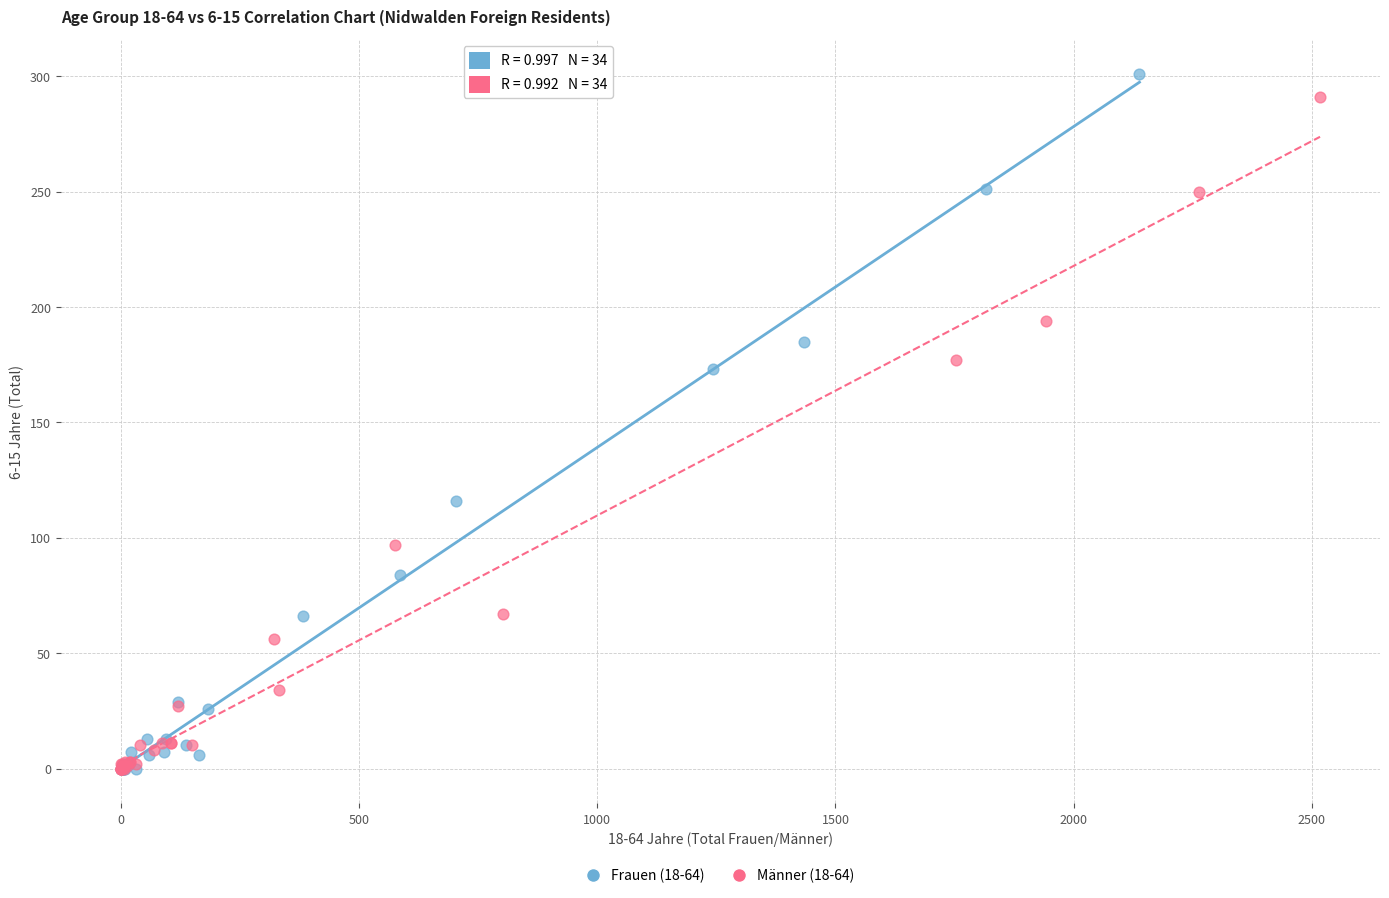

Which series has the largest Y range (max minus min)?

Frauen (18-64)